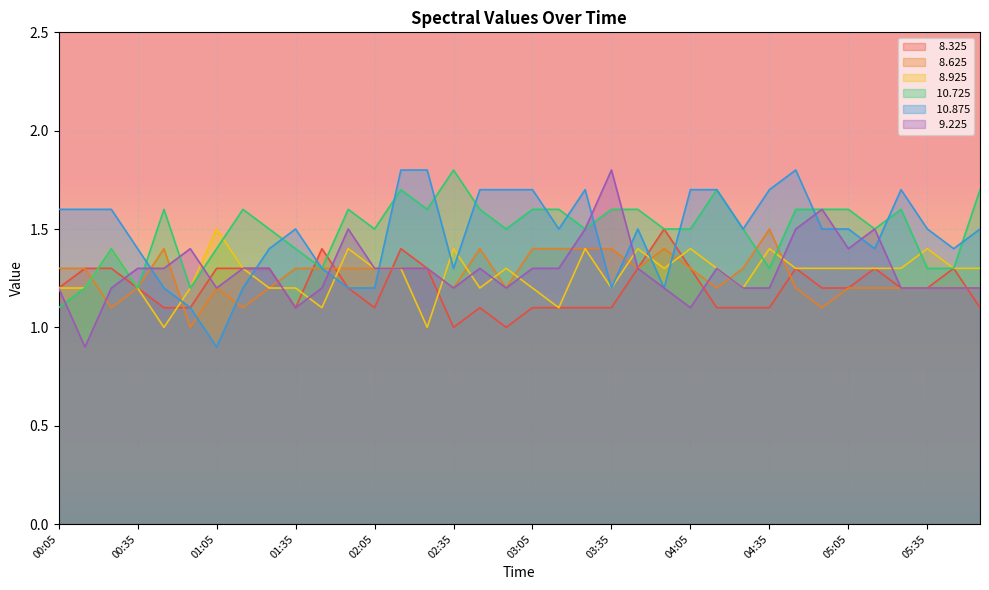

The value of   9.225 at 05:45 is 0.5. True or false?

False